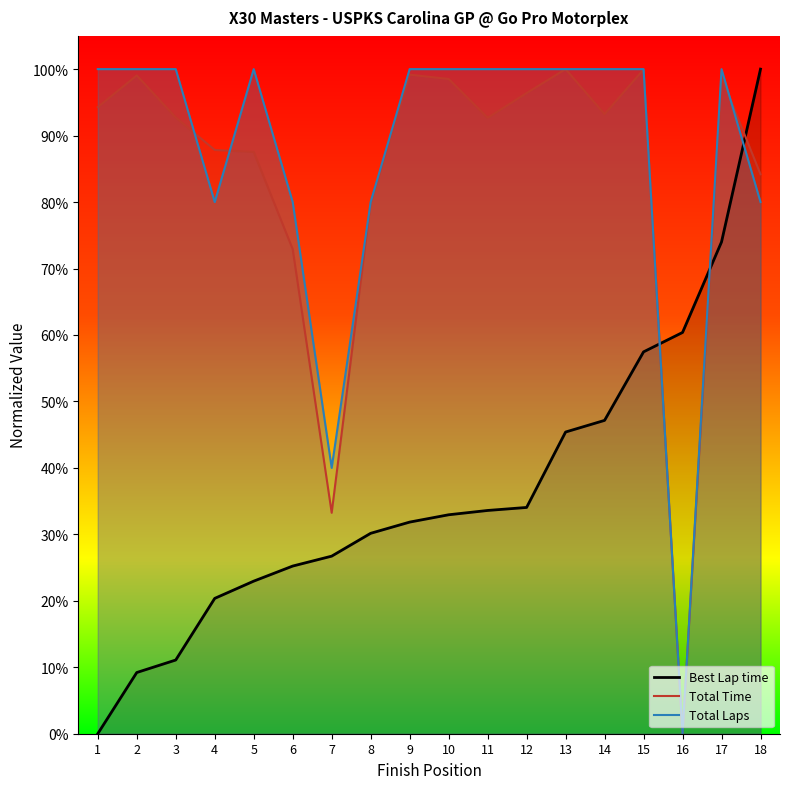

How many interior local valleys does the Total Laps series have?

3